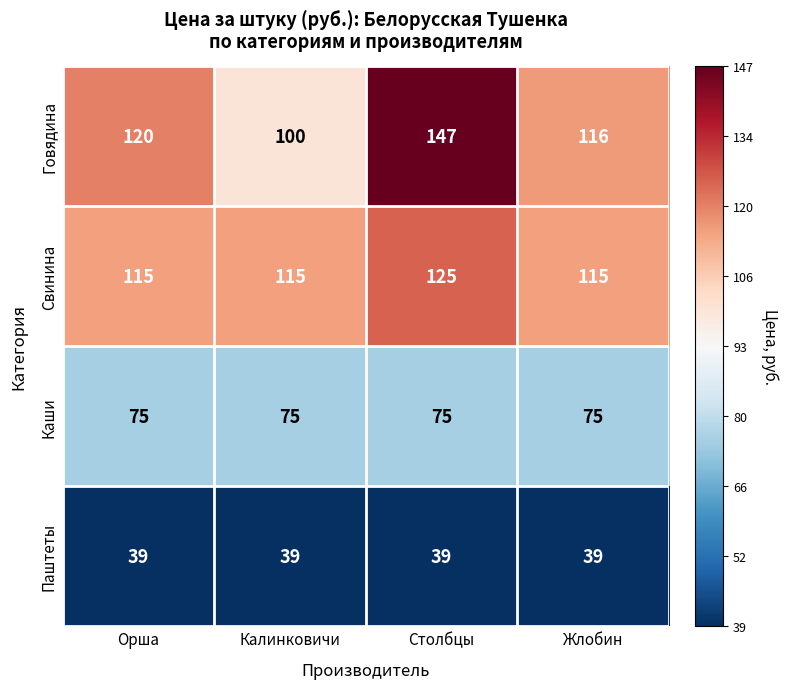

Reading left to right, transcribe all the data shown in this chart.

Говядина: 120	100	147	116
Свинина: 115	115	125	115
Каши: 75	75	75	75
Паштеты: 39	39	39	39